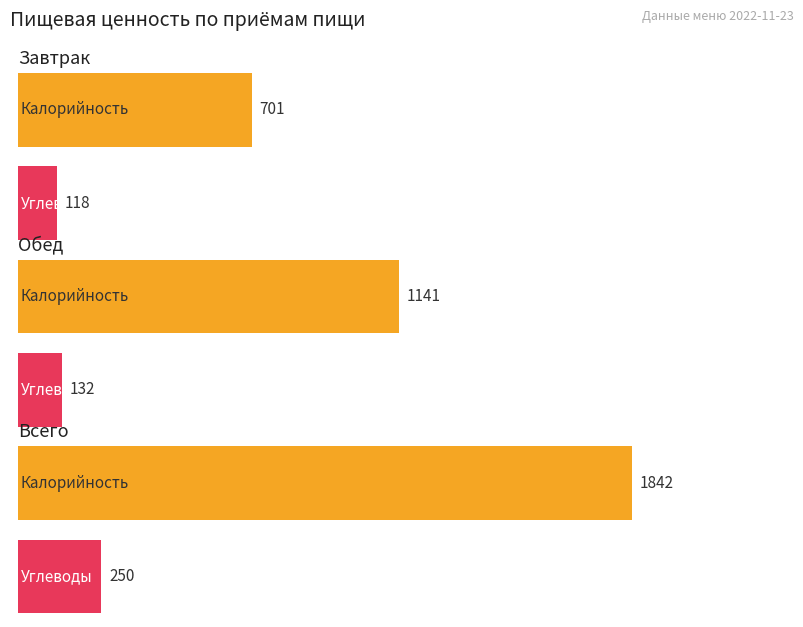

True or false: Белки has a value of -49 at Завтрак 2.

False